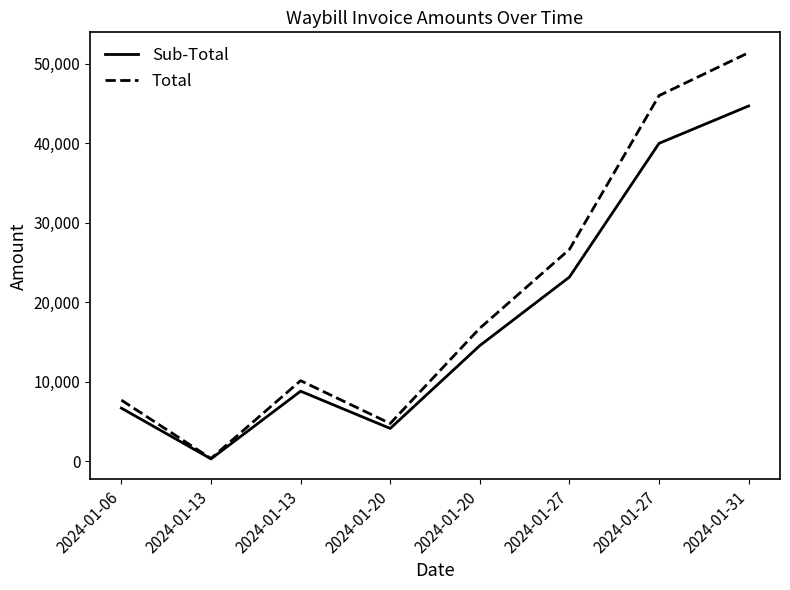

Which label corresponds to the largest value in the chart?

2024-01-31